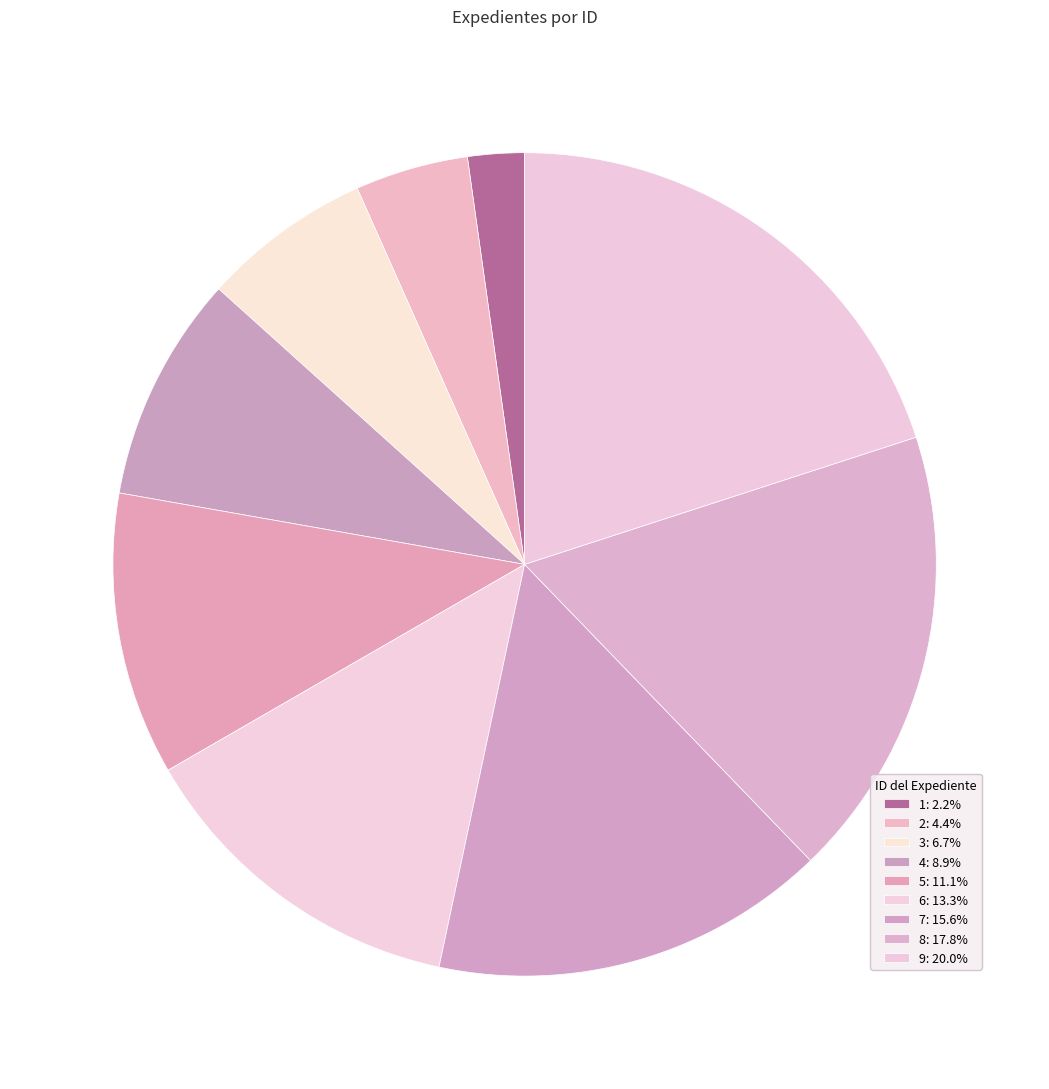

To the nearest percent, what portion does 2 represent?

4%